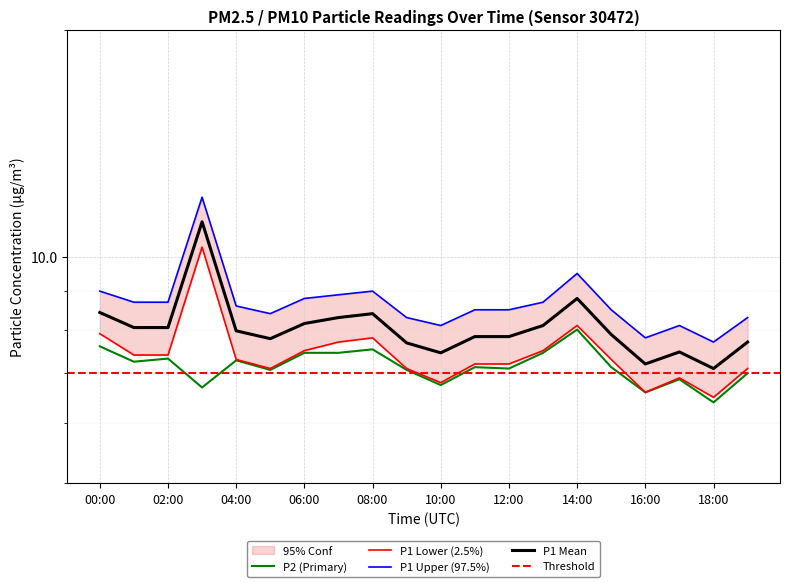

At which label is P1_upper closest to 9?

00:00